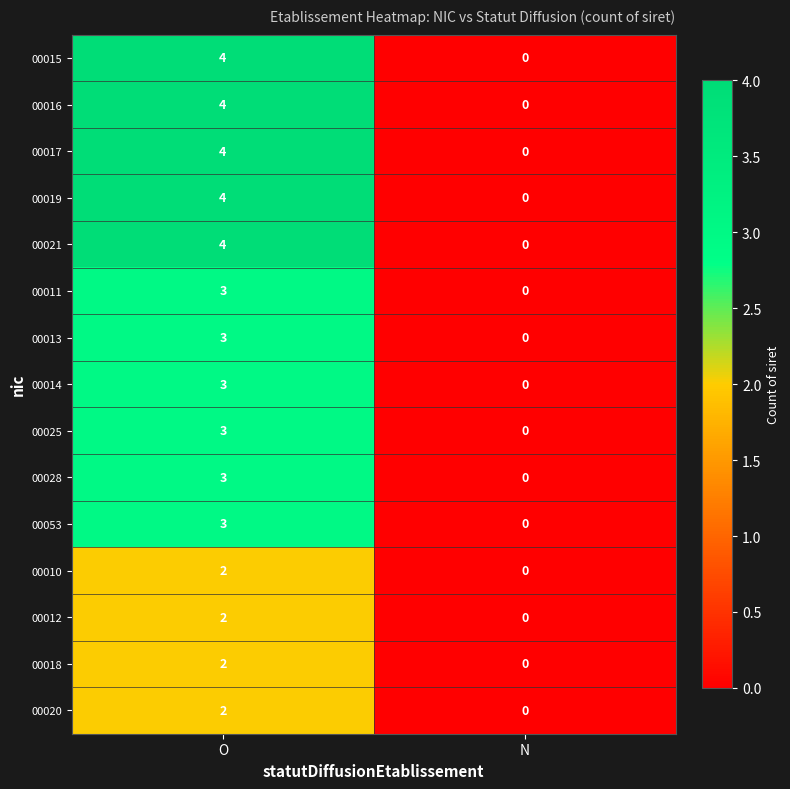

At which label does 00015 reach its minimum?

N